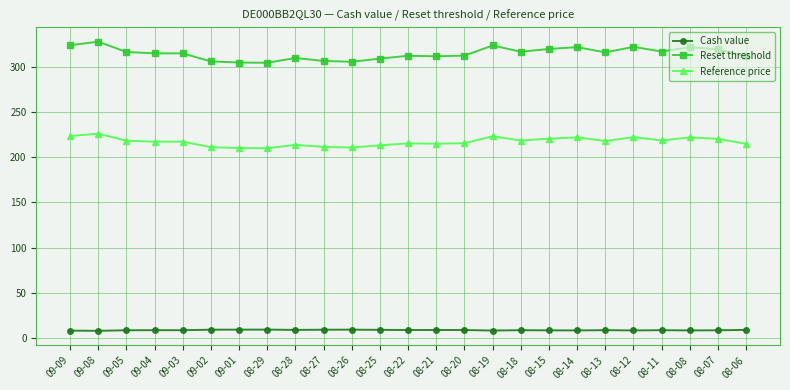

What is the minimum value for Reset threshold?

304.6